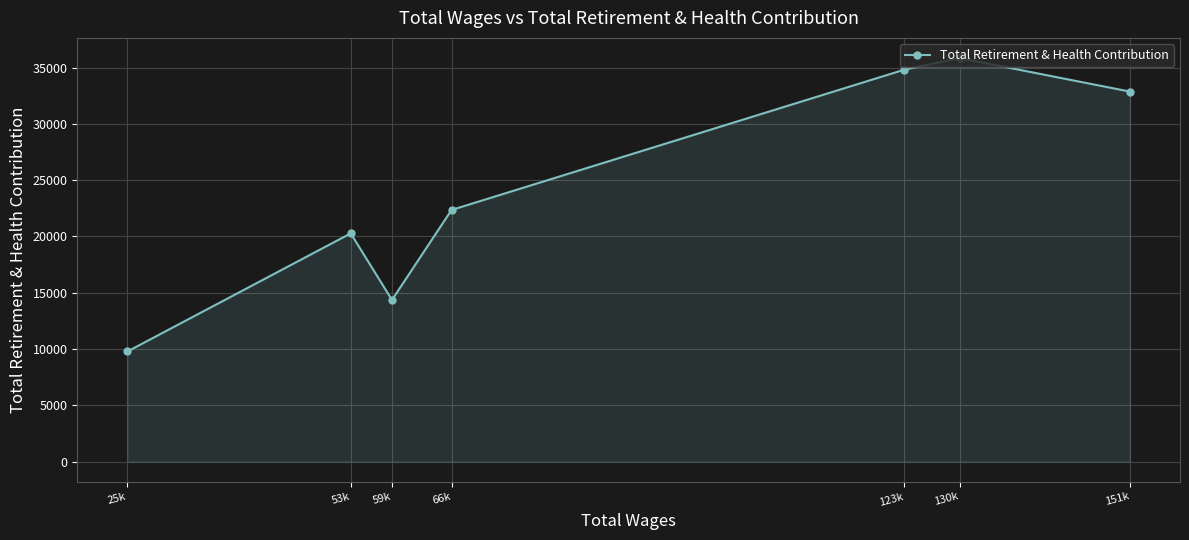

What is the approximate value at 25k, to the nearest 50?

9800